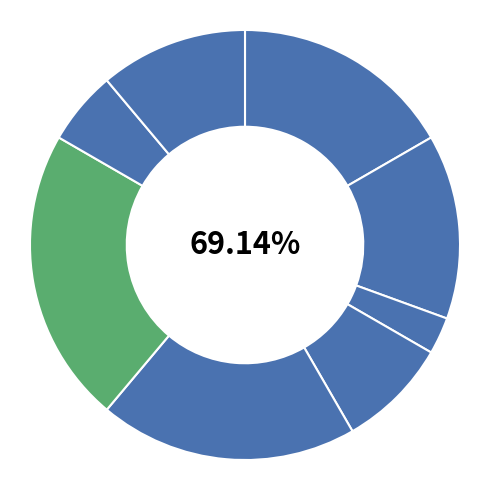

To the nearest percent, what is the difference between the Генеральний директор and Начальник slice percentages?

3%